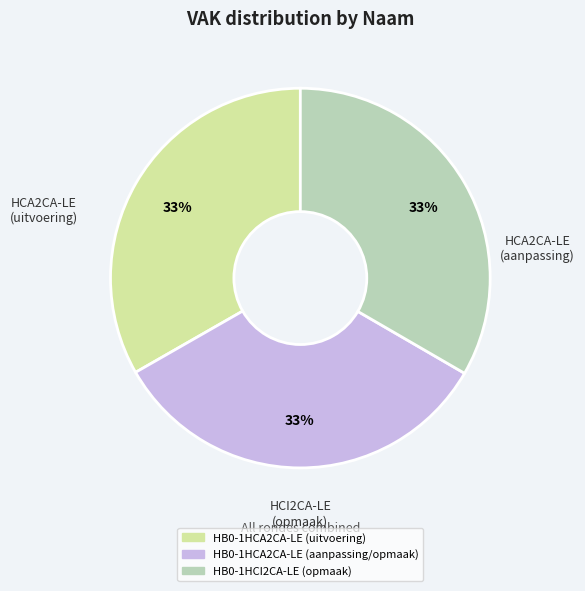

To the nearest percent, what percentage of the pie is HB0-1HCI2CA-LE (opmaak)?

33%